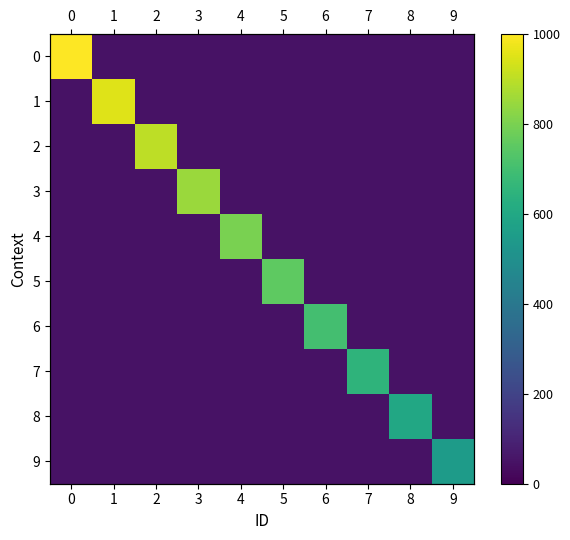

At how many categories does at least one series exceed 854?

3